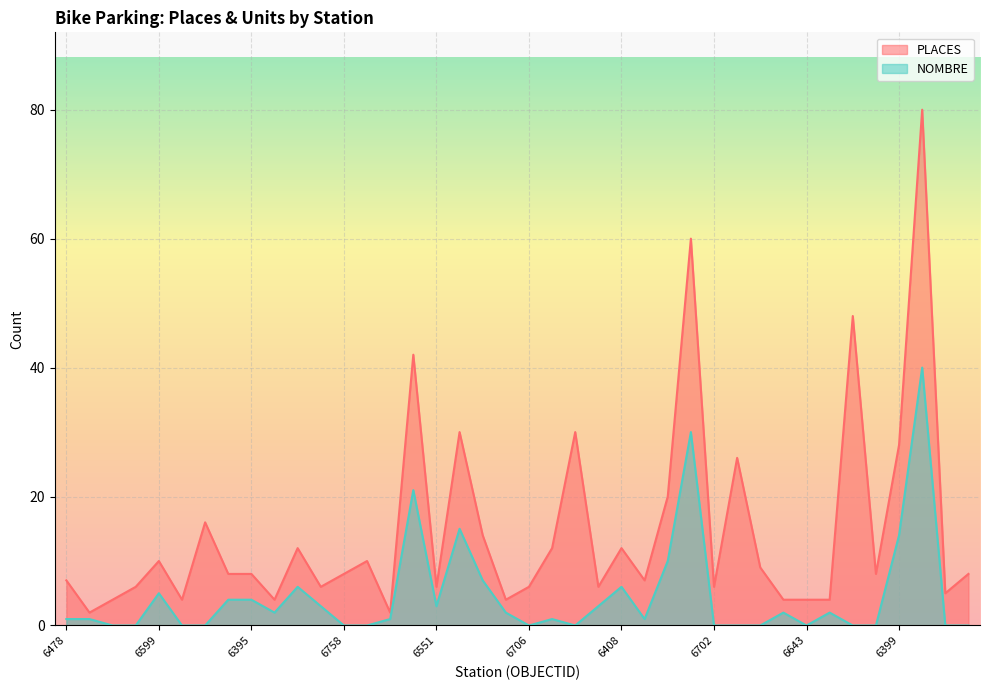

At 6645, list the series in order from largest to smallest.

PLACES, NOMBRE